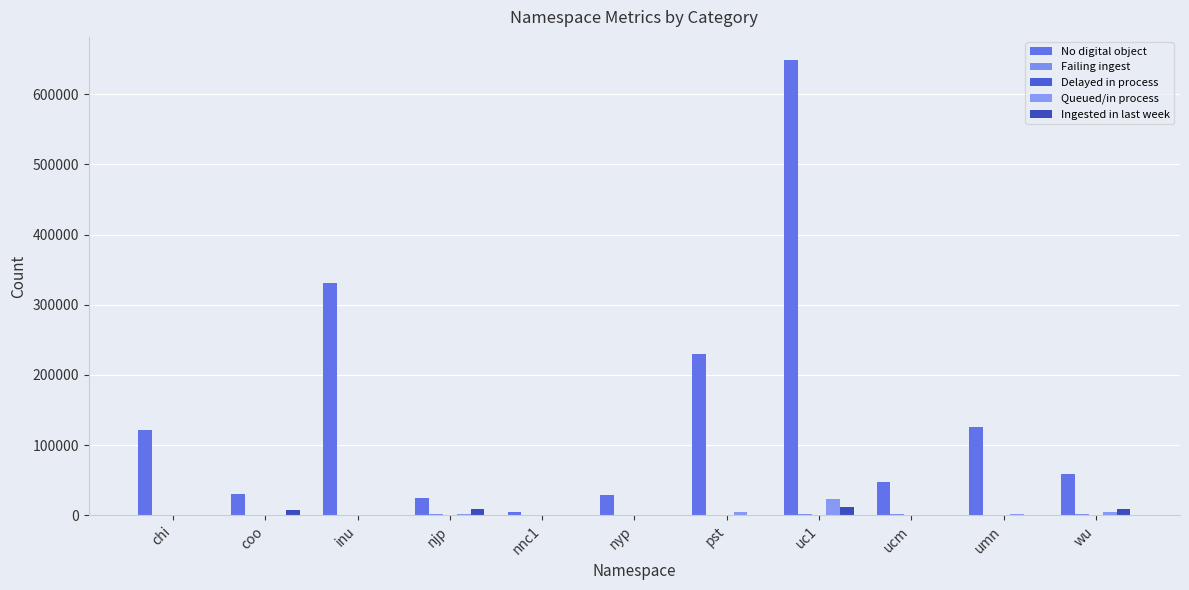

What is the difference between the second highest and second lowest values in the Queued/in process series?

5336